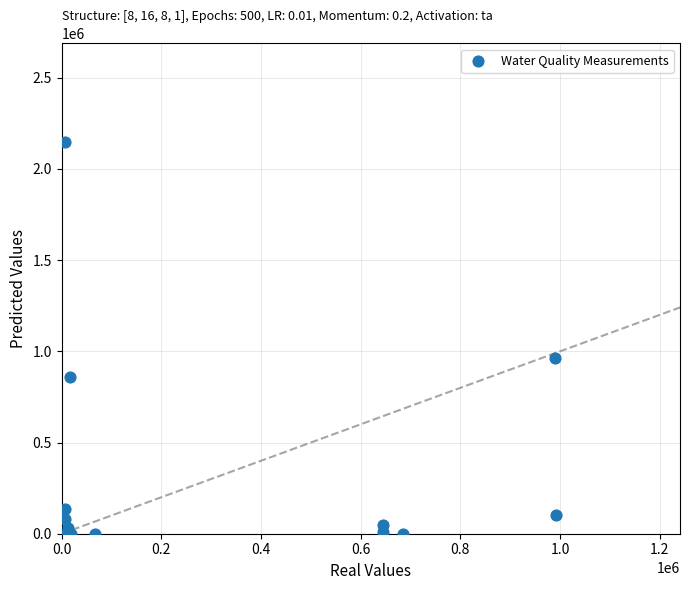

What Y value in the scatter plot is closest to 1075000?

965000.0